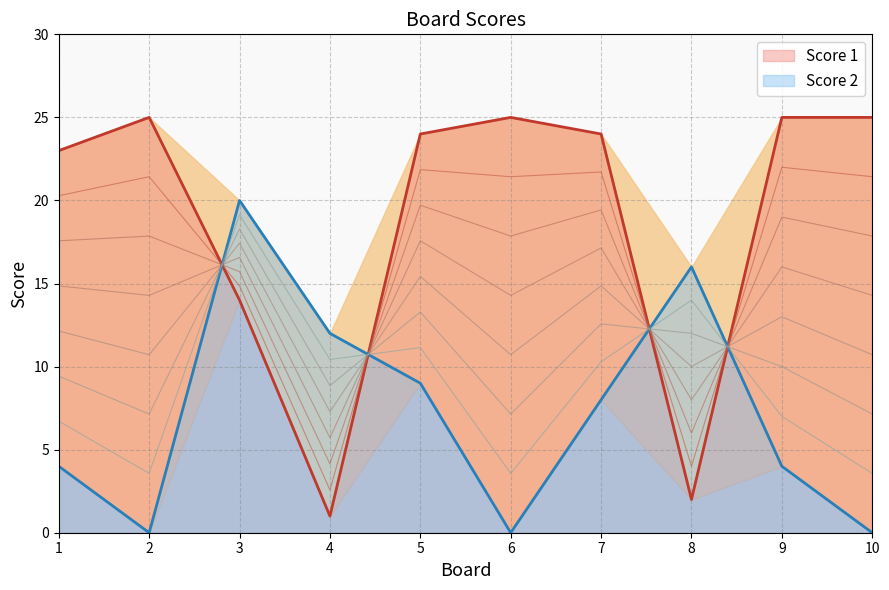

The Score 1 series shows 5 at 3. True or false?

False